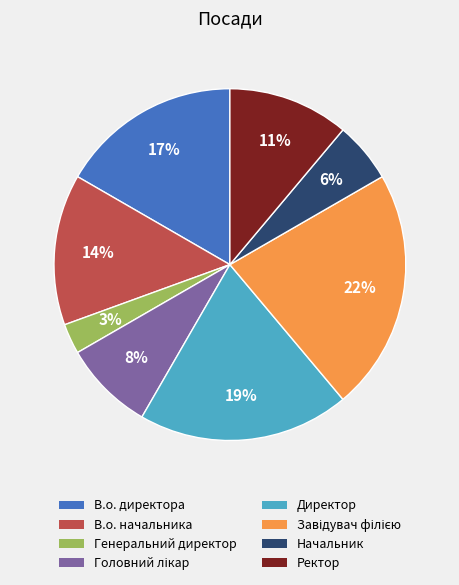

To the nearest percent, what is the difference between the largest and smallest slice percentages?

19%